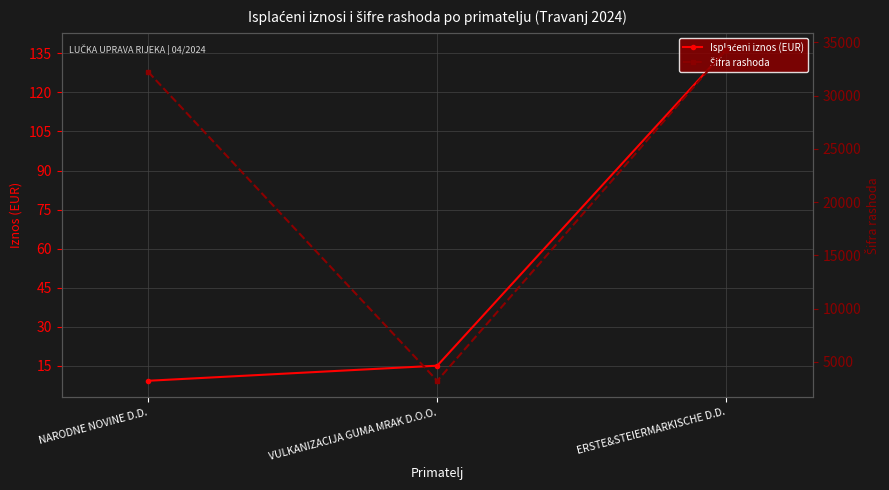

Between NARODNE NOVINE D.D. and ERSTE&STEIERMARKISCHE D.D., which series saw the biggest shift?

Šifra rashoda